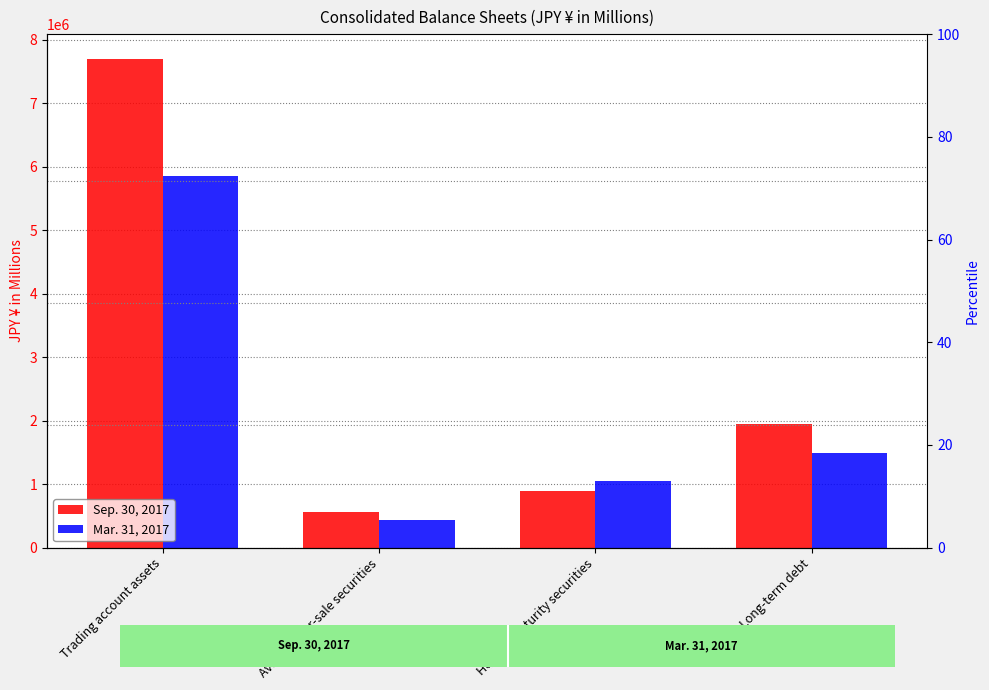

What is the label of the 4th bar from the right?

Trading account assets